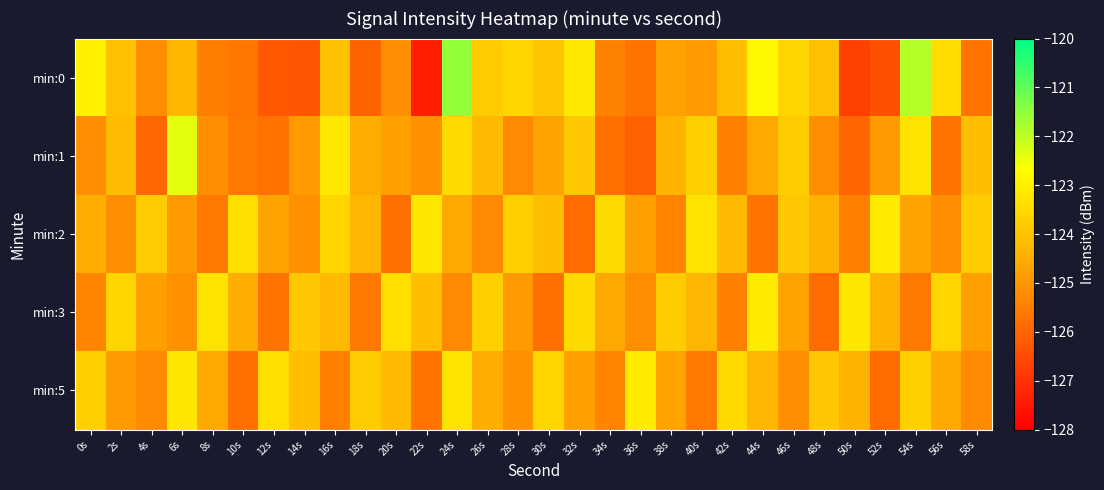

What is the smallest value displayed?

-127.4